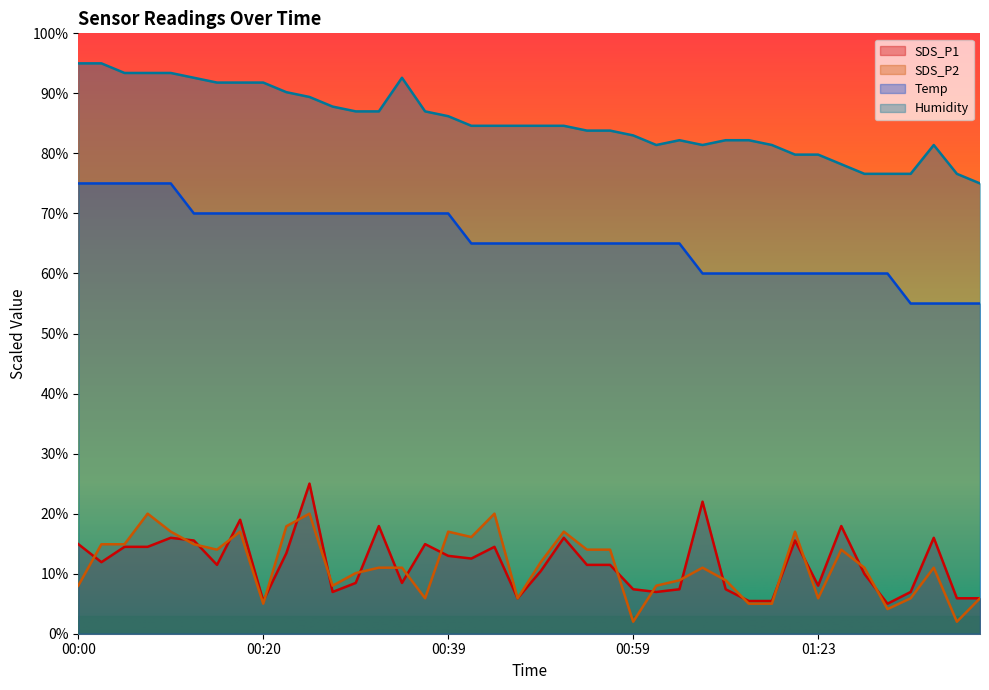

Which series changed the most between 00:49 and 00:56?

SDS_P2